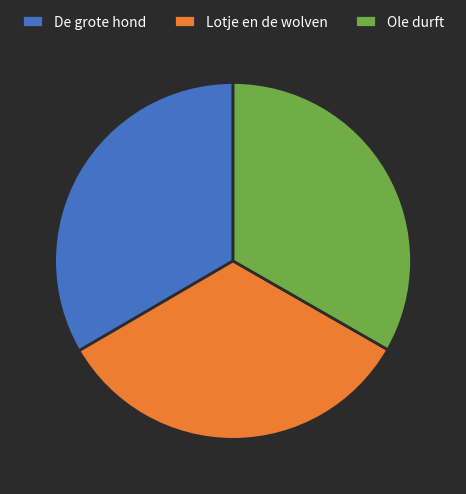

Do Lotje en de wolven and De grote hond together represent more than half of the pie?

Yes